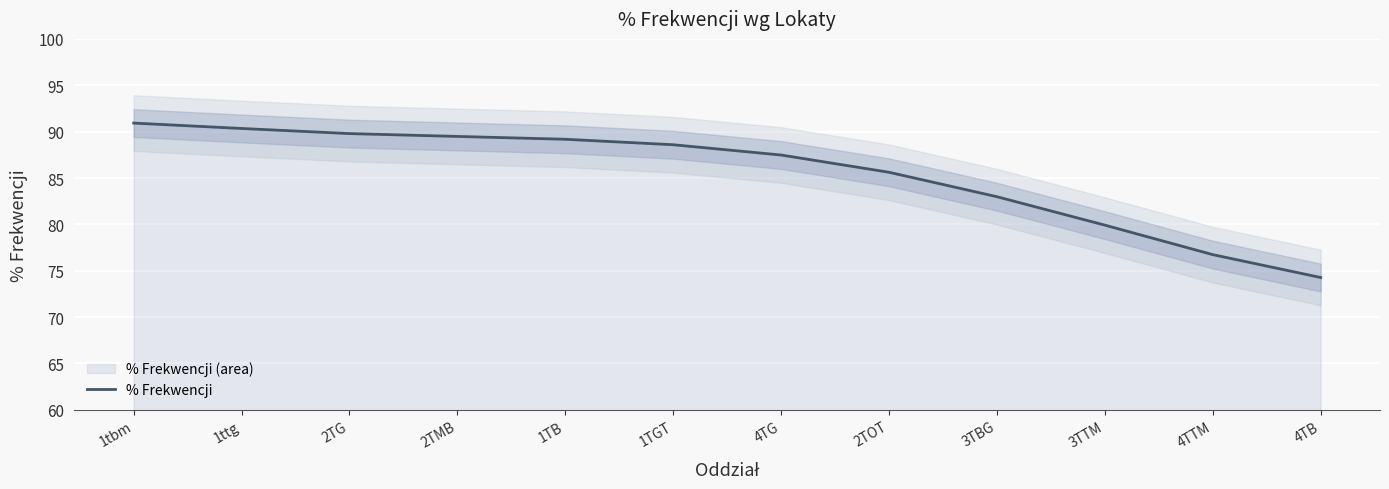

What is the value of the 3rd point from the left?

89.8